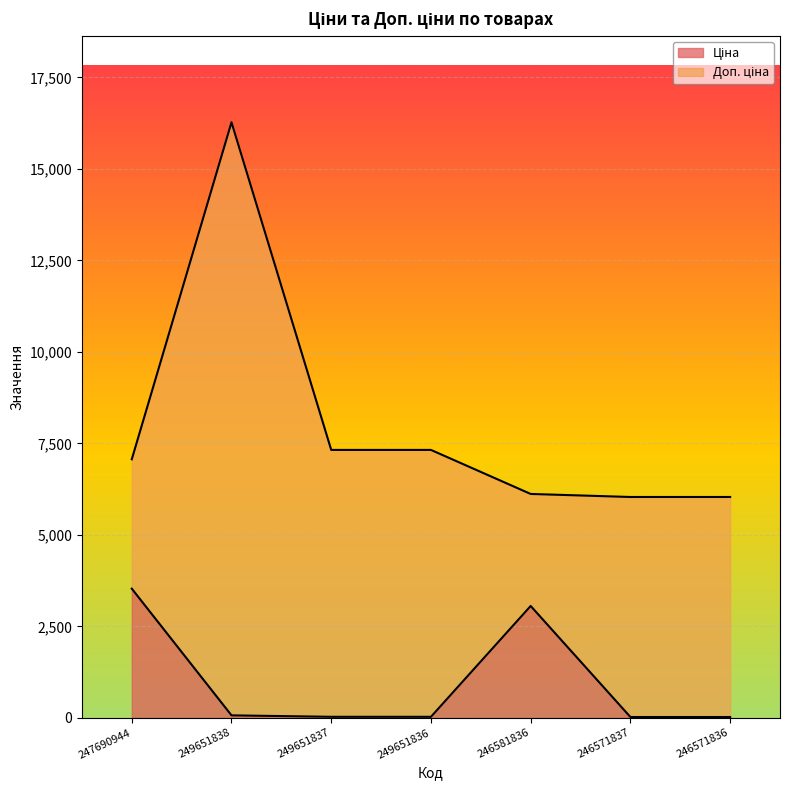

At which category is the sum across all series the highest?

249651838